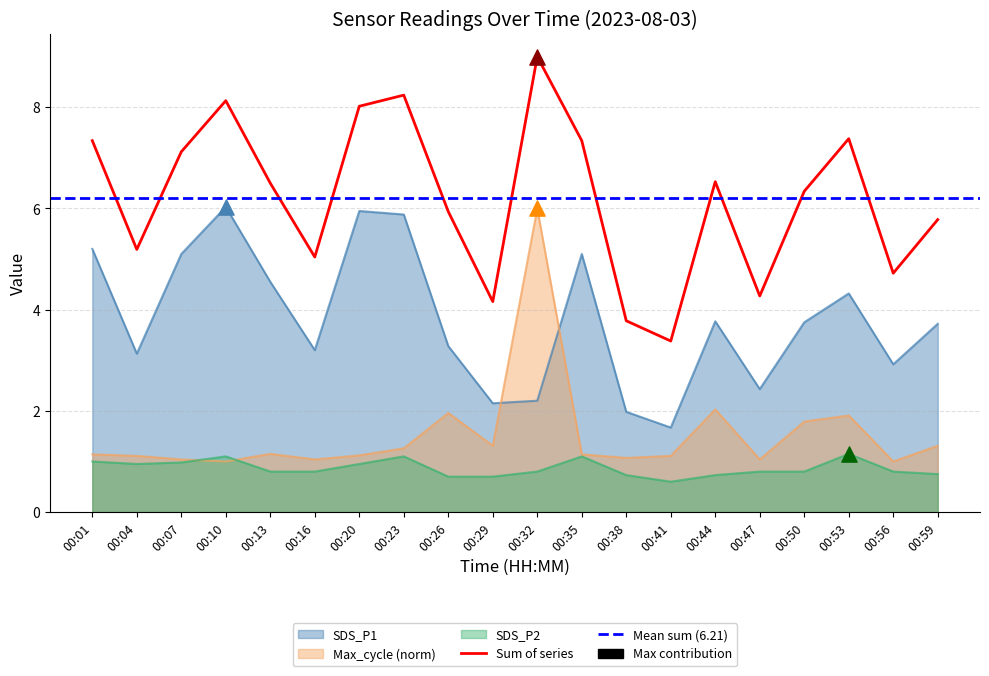

Is the value of SDS_P1 at 00:56 greater than the value of Max_cycle_norm at 00:35?

Yes